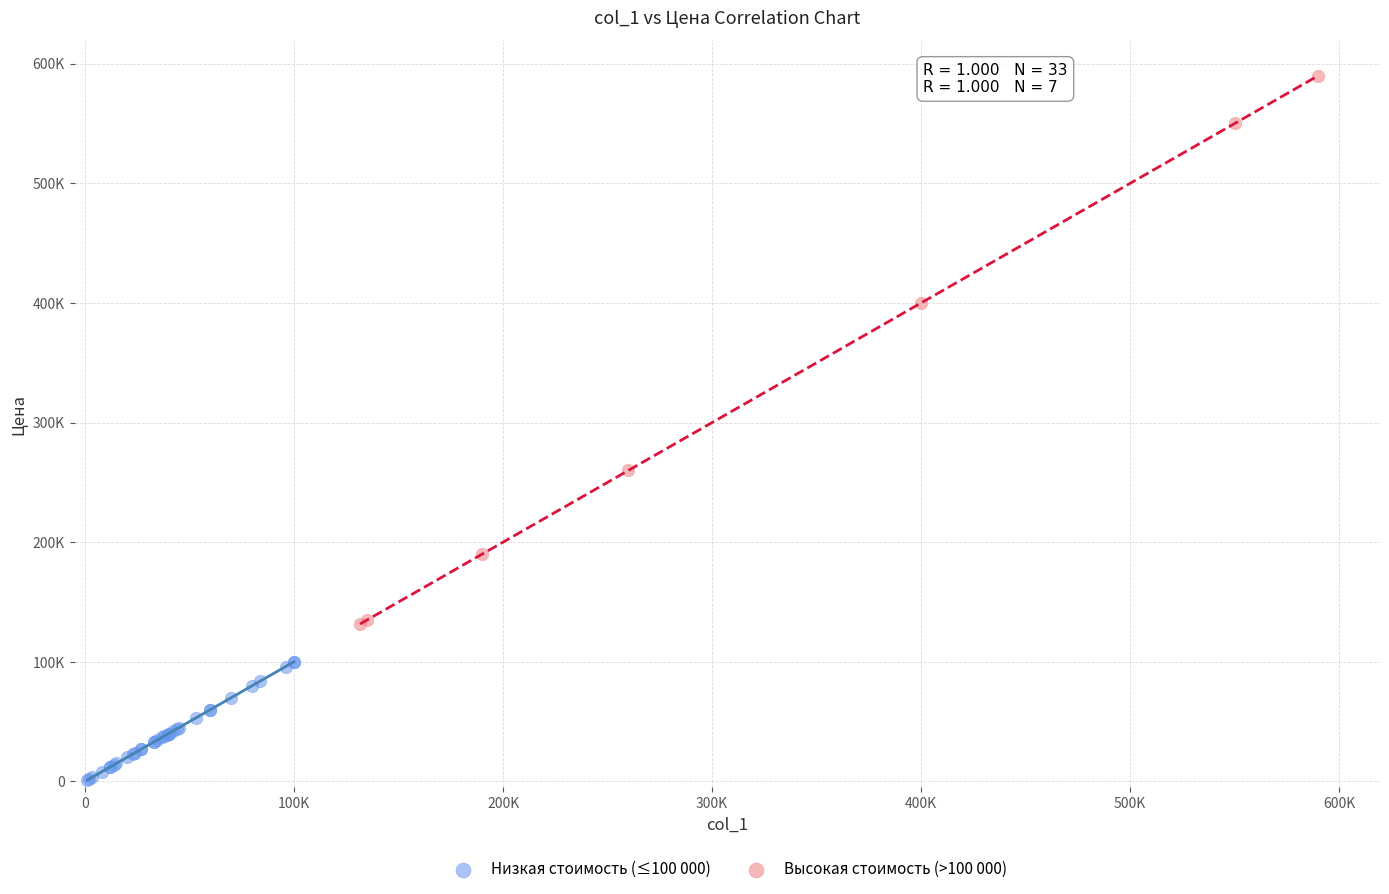

What are all the series names shown in the legend?

Низкая стоимость (≤100 000), Высокая стоимость (>100 000)